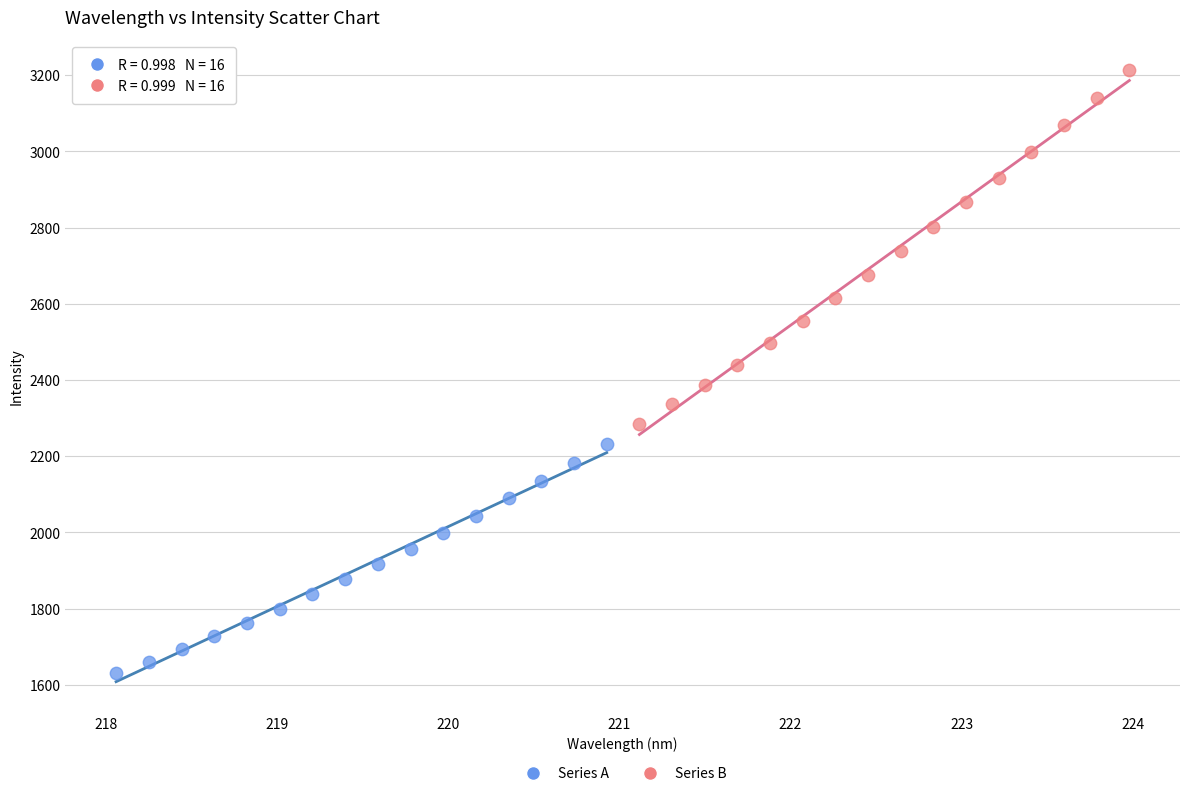

What are all the series names shown in the legend?

Series A, Series B